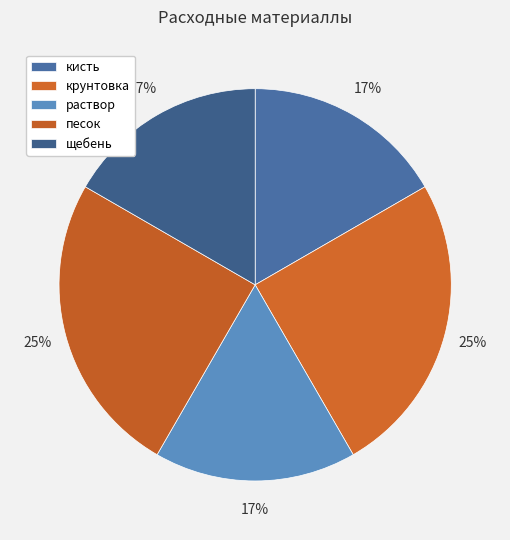

Does any single category account for the majority?

No